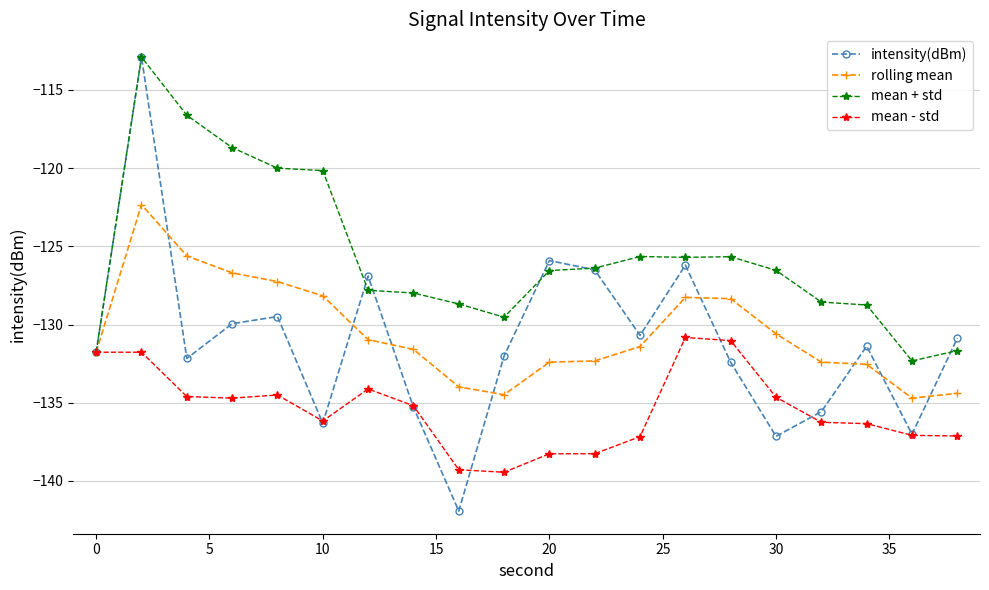

Which series has the widest spread of values?

intensity(dBm)